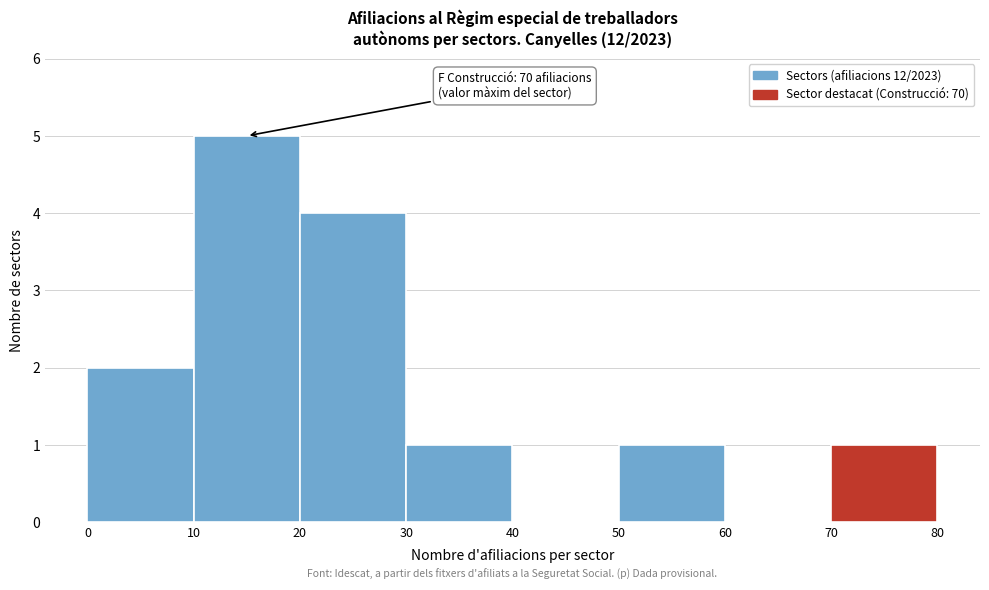

Which range on the x-axis has the tallest bar?

10 to 20